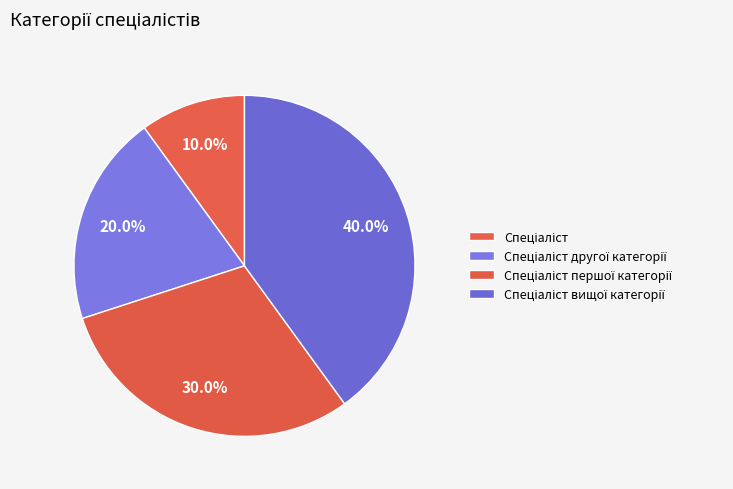

How many slices are in this pie chart?

4